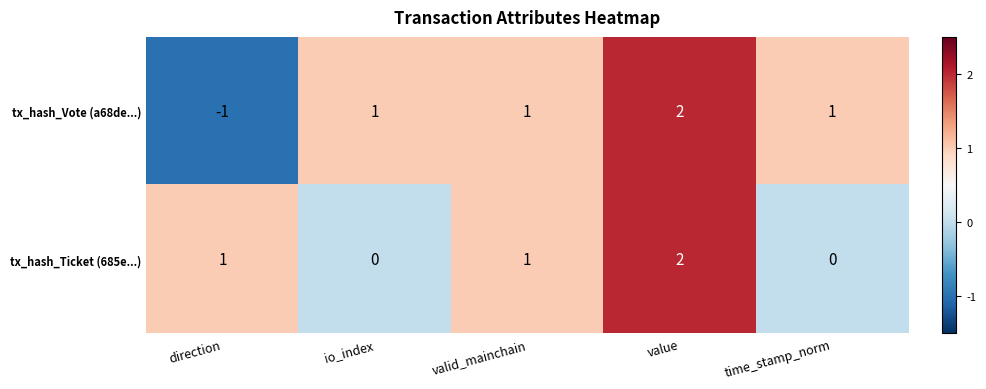

How many tx_hash_Ticket (685e...) values are between 0 and 1?

4